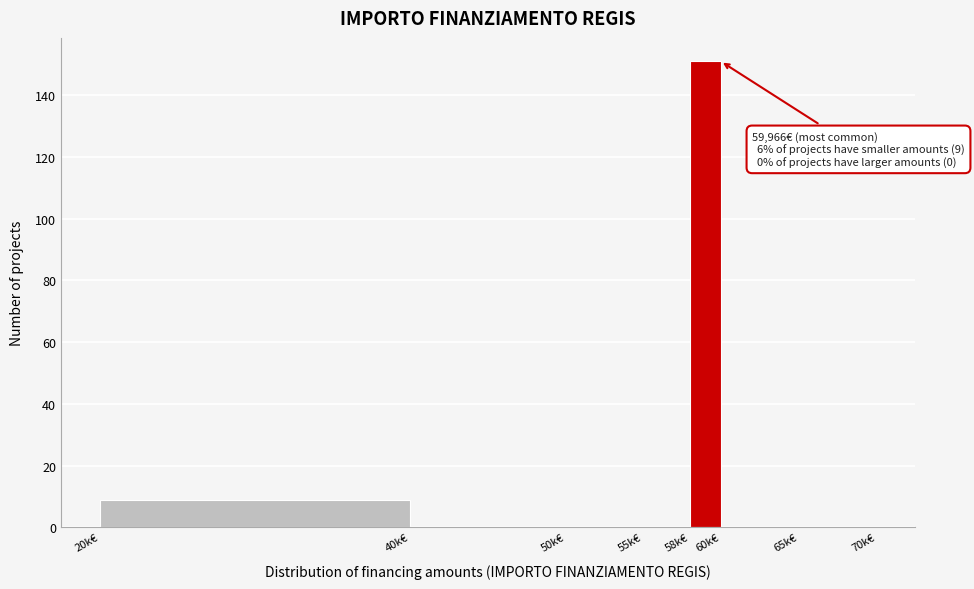

Reading left to right, extract all data points from this chart.

20k€=9	40k€=0	50k€=0	55k€=0	58k€=151	60k€=0	65k€=0